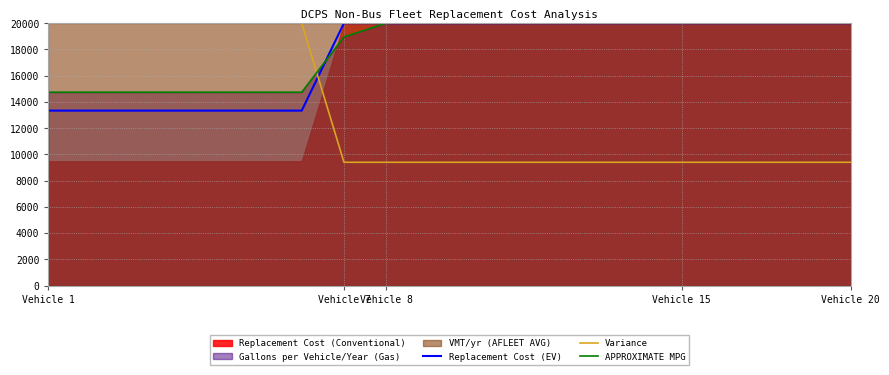

At how many categories does at least one series exceed 18599?

20